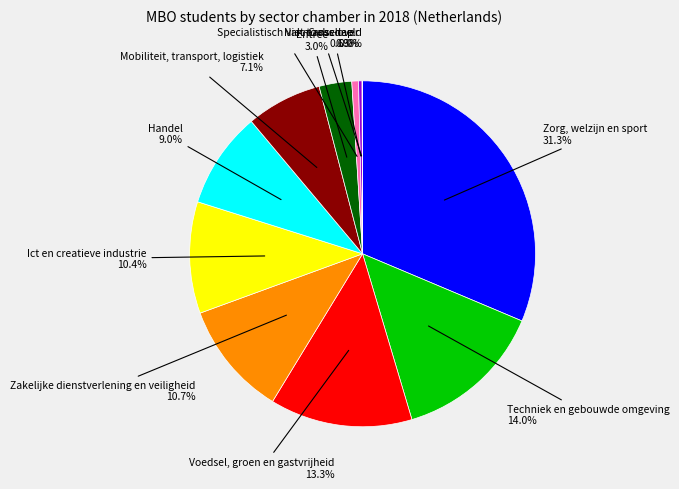

Is there a majority slice in this chart?

No